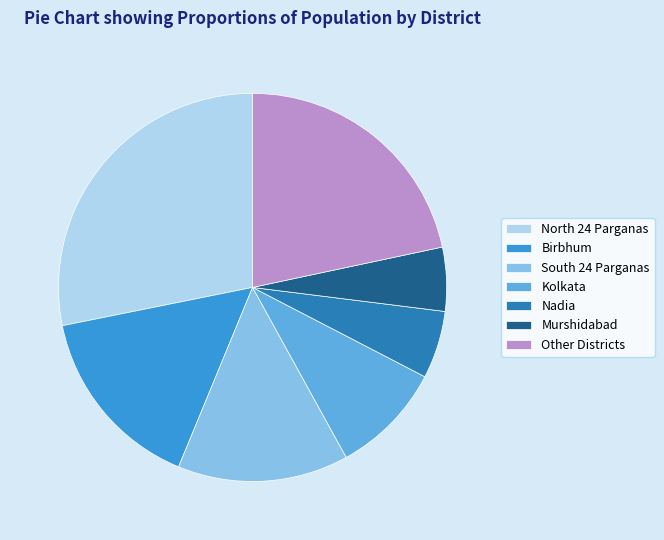

Does Birbhum account for over 50% of the chart?

No